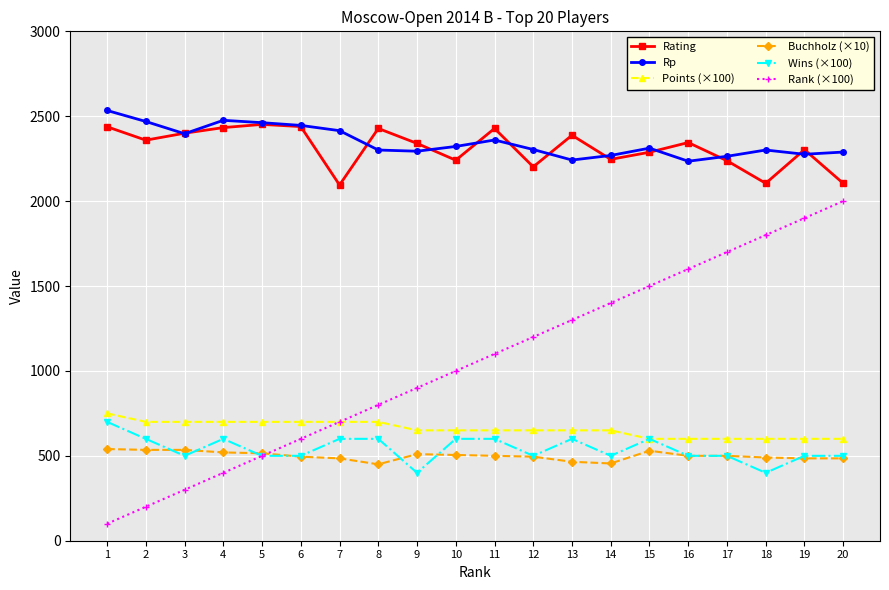

Which series has the widest spread of values?

Rank (×100)